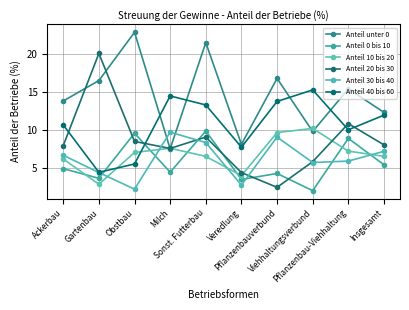

At which label is Anteil 20 bis 30 closest to 11?

Pflanzenbau-Viehhaltung